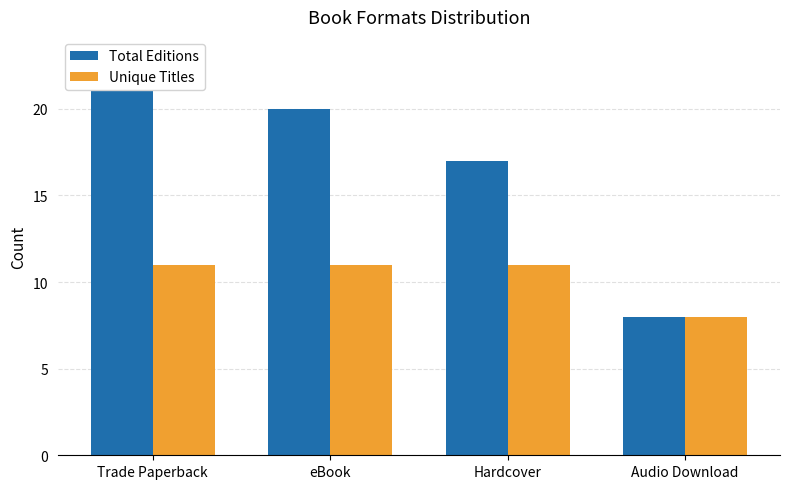

What are all the series names shown in the legend?

Total Editions, Unique Titles